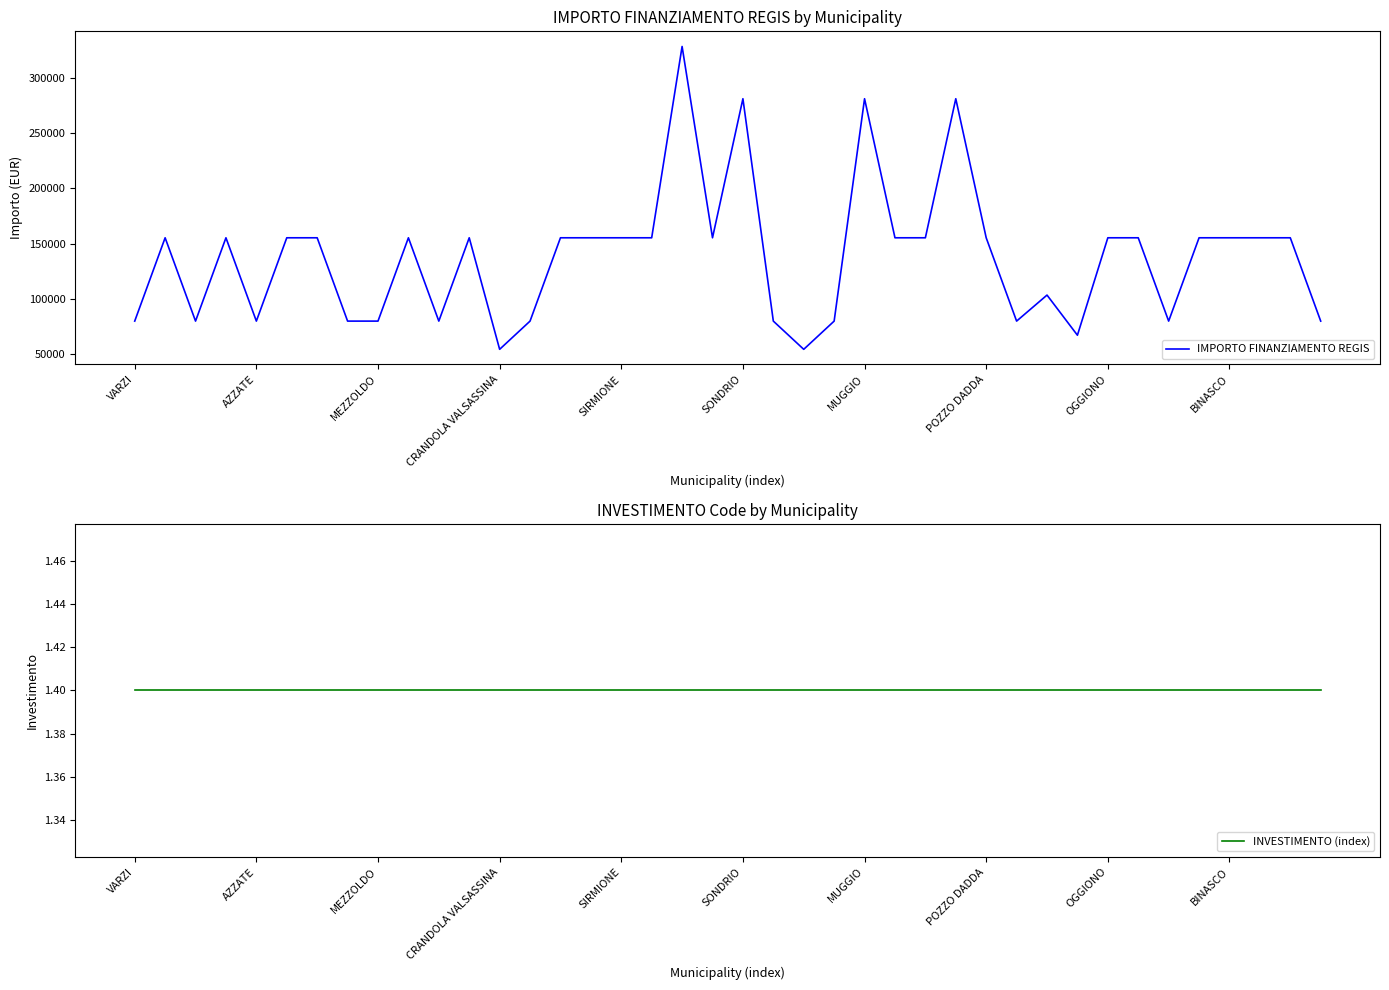

The value of IMPORTO FINANZIAMENTO REGIS at SONDRIO is 109815. True or false?

False